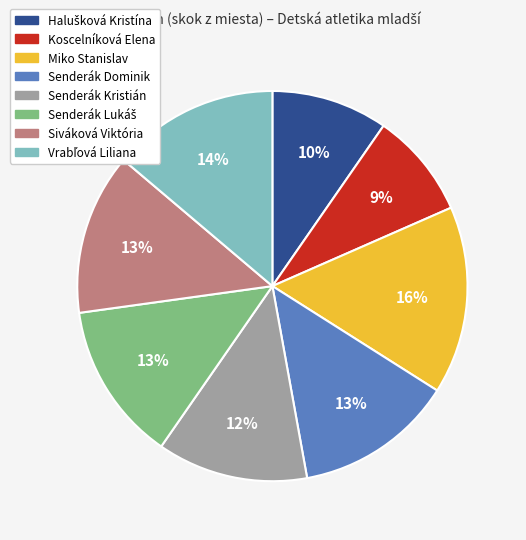

What is the ratio of the value at Miko Stanislav to the value at Senderák Dominik?

1.2